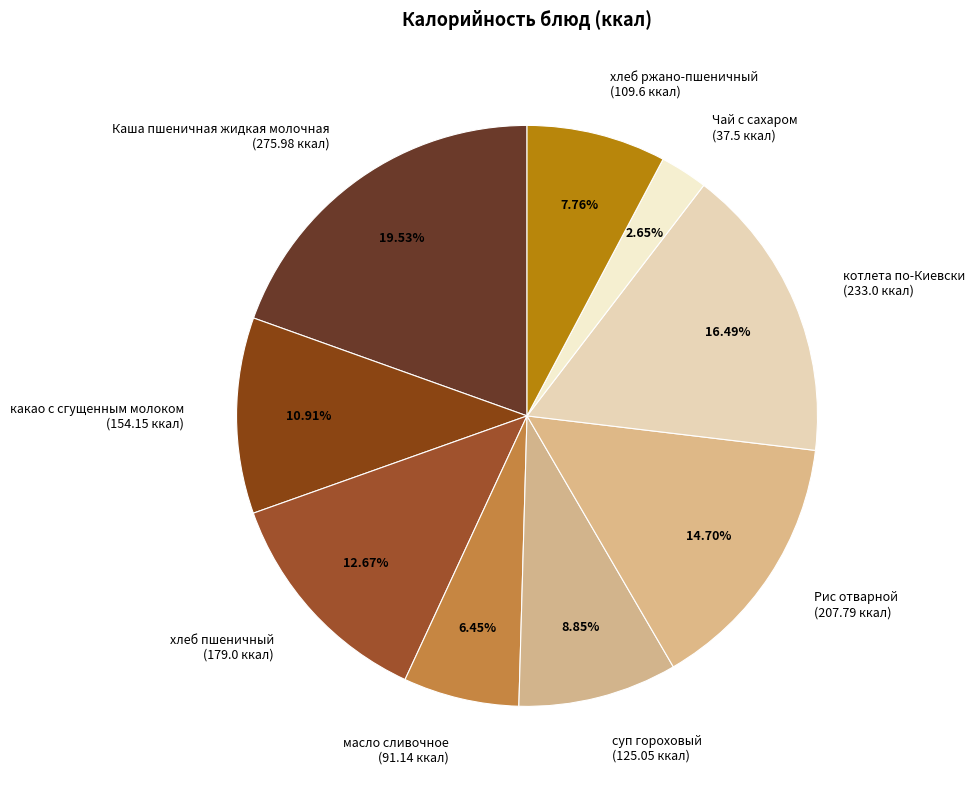

What portion of the pie excludes Каша пшеничная жидкая молочная?

80.5%